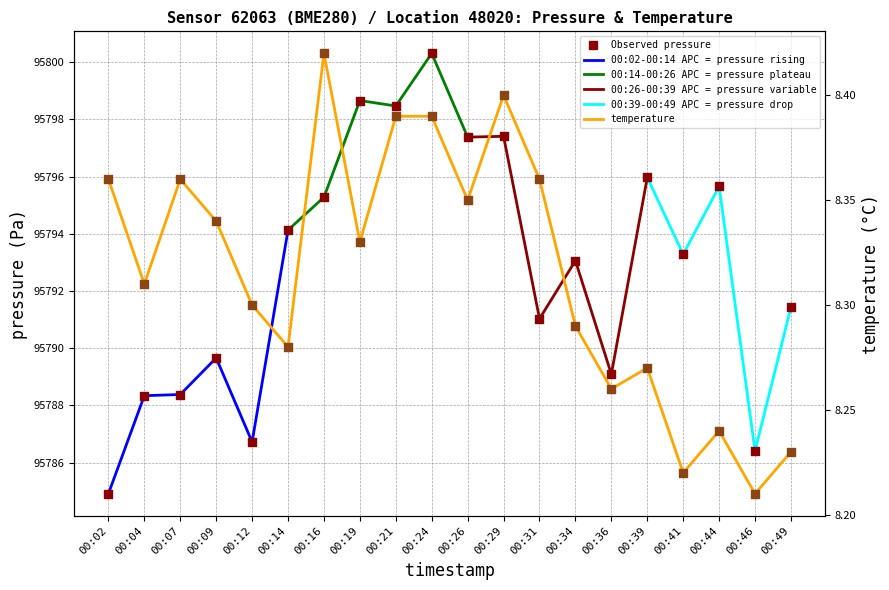

What is the total value across all series at 00:12?

95795.0